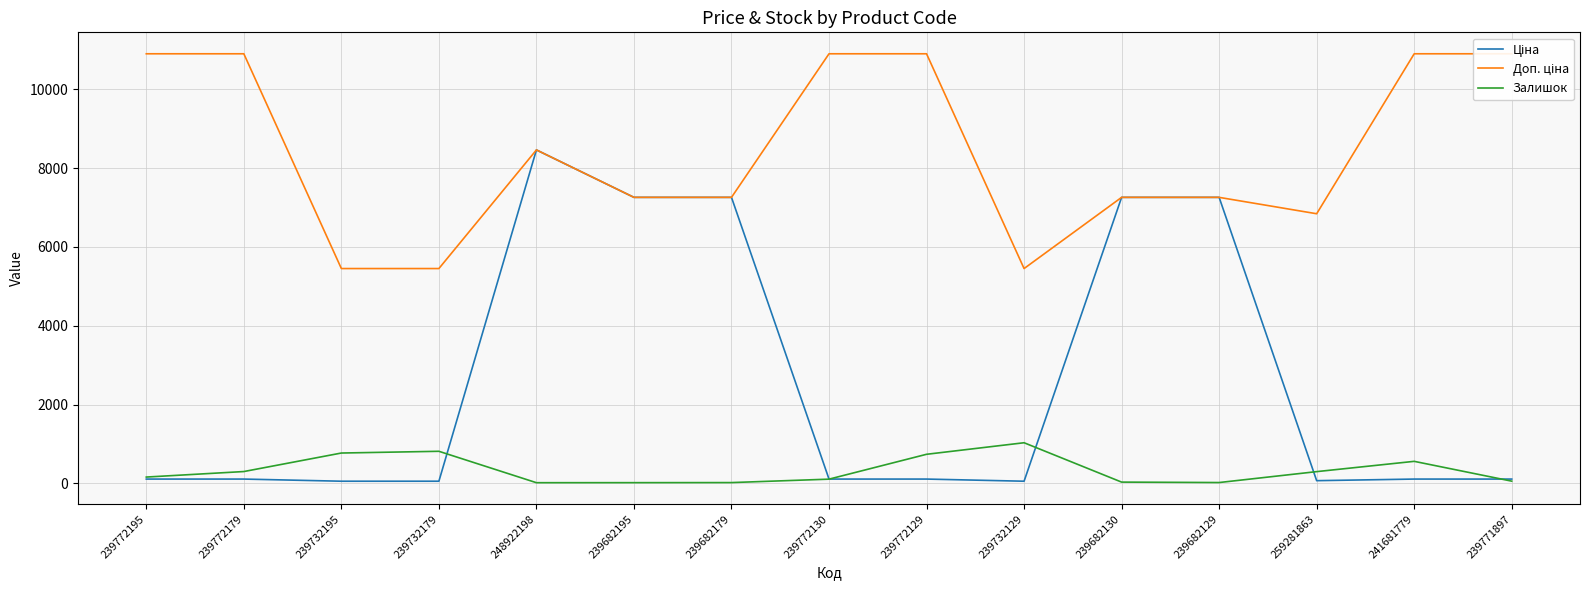

Does the chart display data point markers on the line(s)?

No